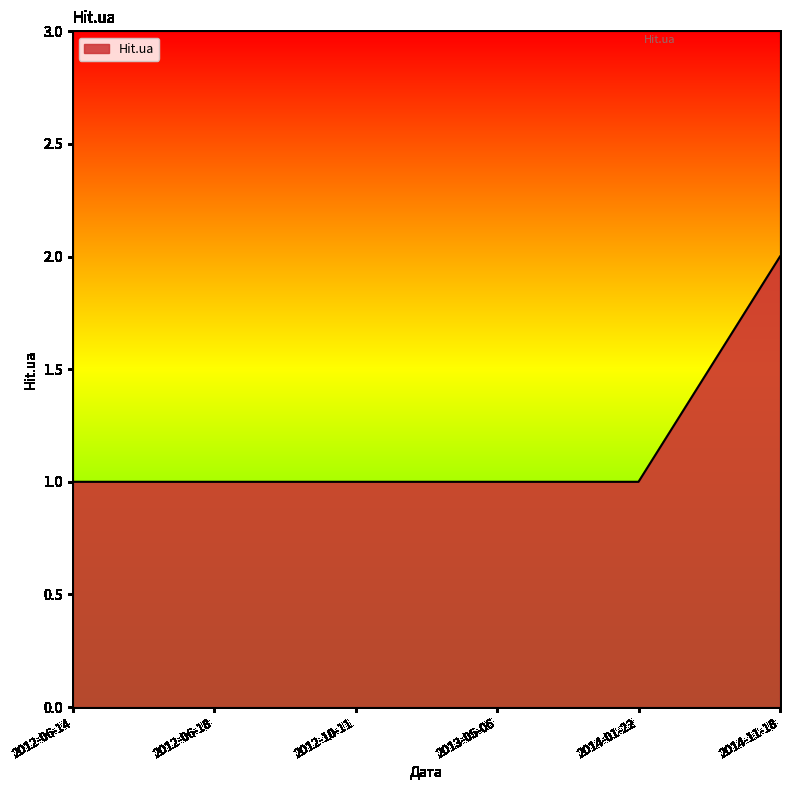

What is the ratio of the value at 2013-05-06 to the value at 2012-06-18?

1.0